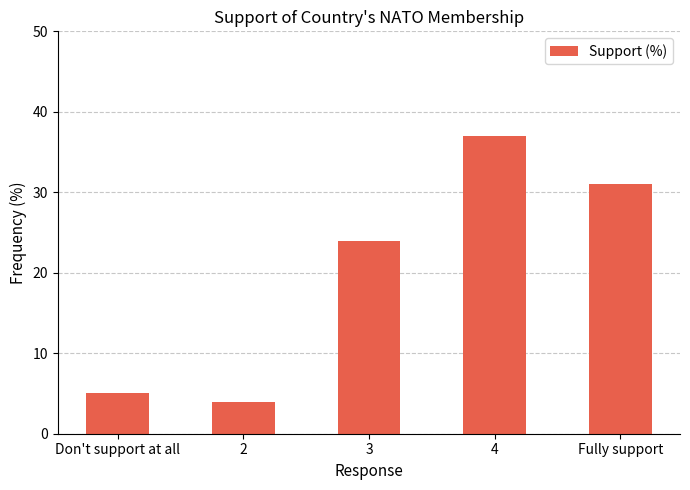

True or false: the data shows 12 at Fully support.

False